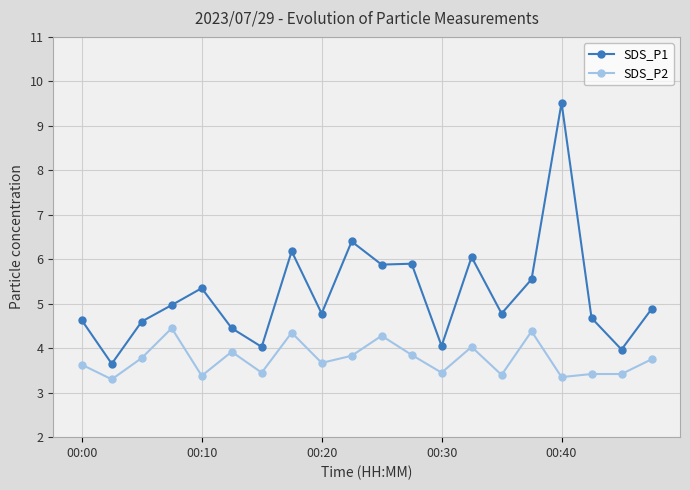

What is the highest value of the SDS_P1 series?

9.5